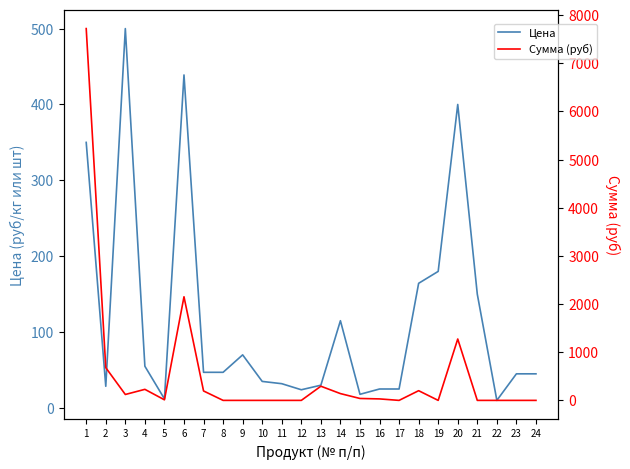

The Цена series shows 10.6 at 24. True or false?

False